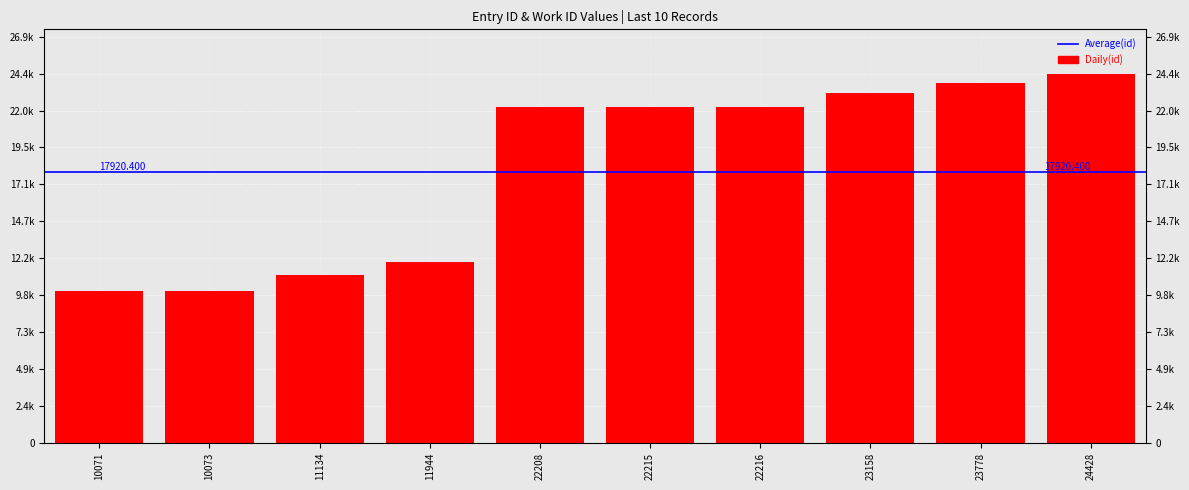

What is the difference between the second highest and second lowest values?

13705